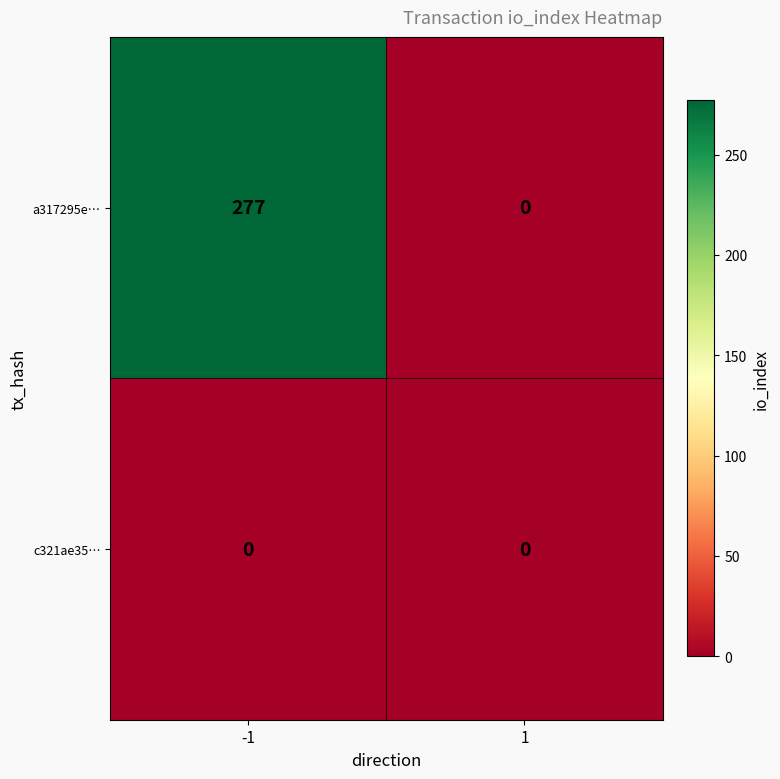

List the series in order of their peak value, lowest first.

c321ae35…, a317295e…